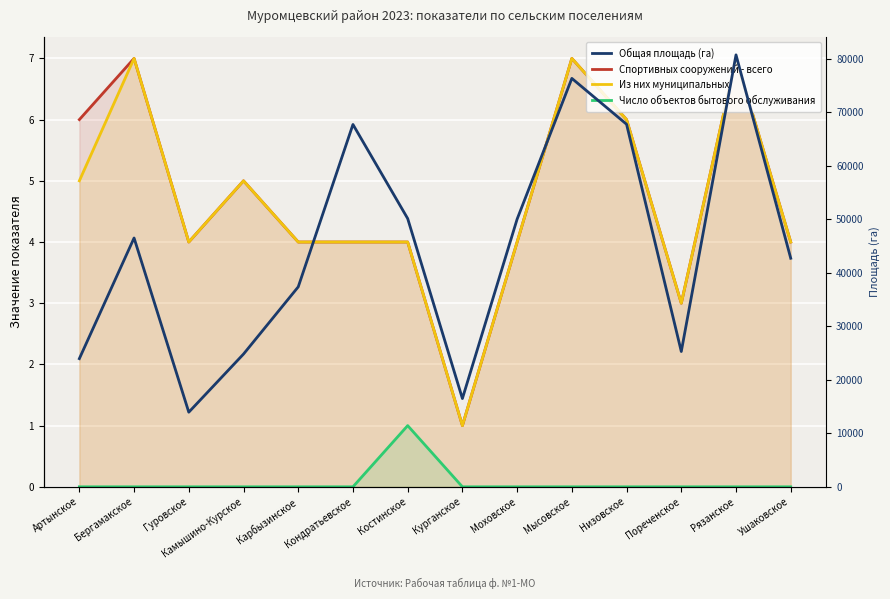

How many lines are shown in the chart?

4